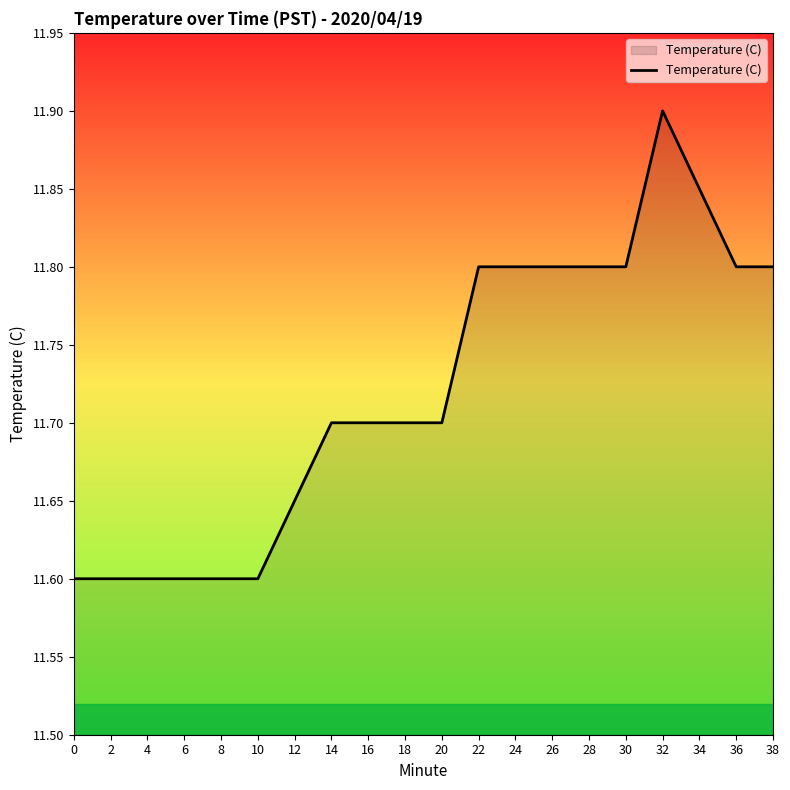

How many distinct data groups are displayed?

1